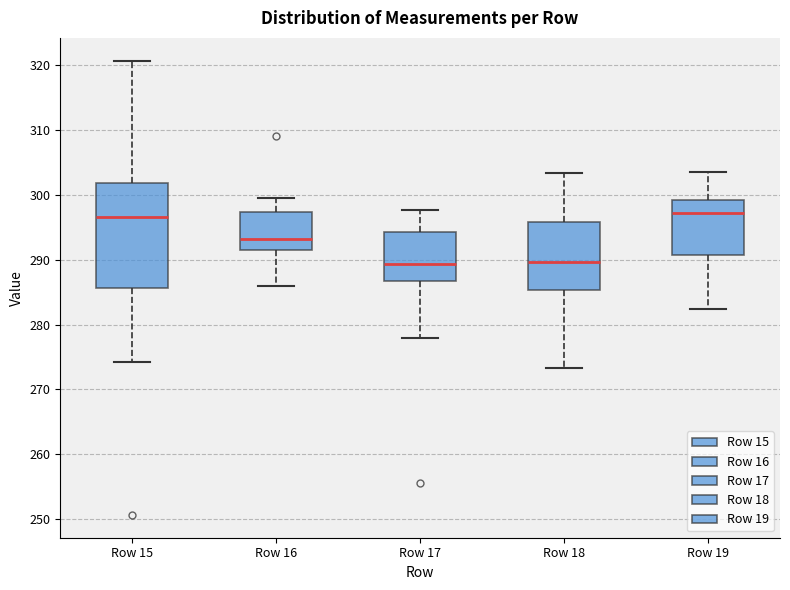

Reading left to right, read every box against the y-axis: the position of its median line, the range the box covers, and the ends of its whiskers. The values are not printed on the chart, so give them approximately, as read against the axis.

Row 15: median 297, box 286 to 302, whiskers 274 to 321
Row 16: median 293, box 292 to 297, whiskers 286 to 300
Row 17: median 289, box 287 to 294, whiskers 278 to 298
Row 18: median 290, box 285 to 296, whiskers 273 to 303
Row 19: median 297, box 291 to 299, whiskers 282 to 304